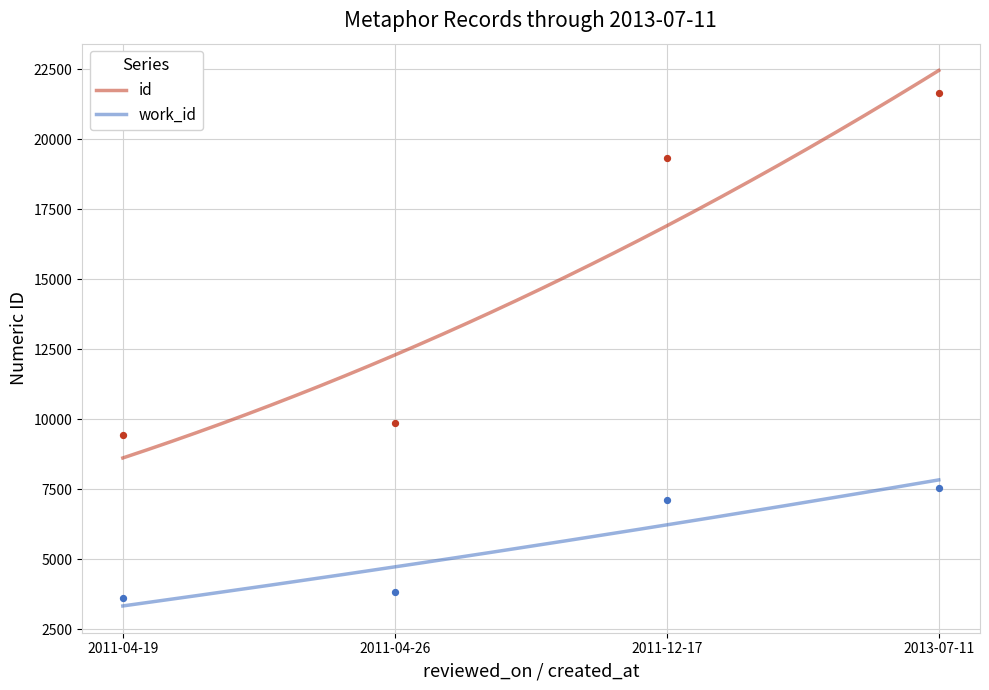

At which category is the sum across all series the highest?

2013-07-11